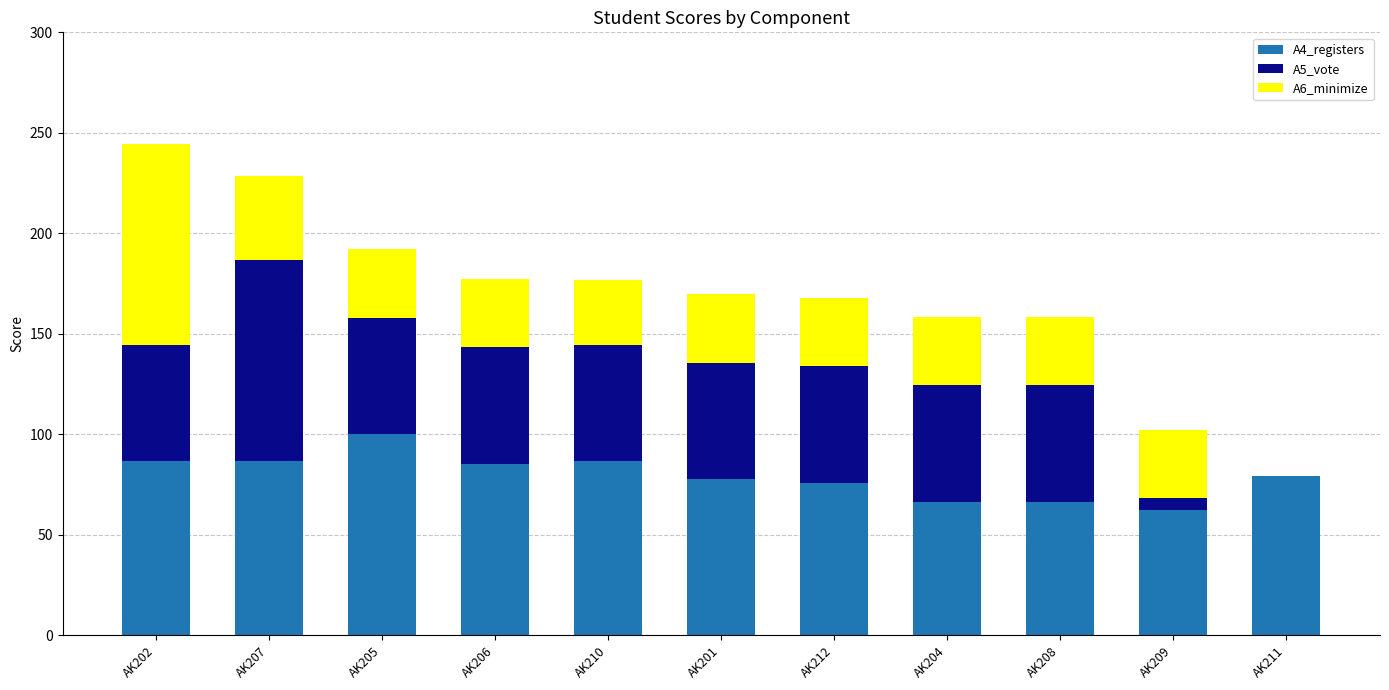

True or false: A4_registers has a value of 29.2 at AK210.

False